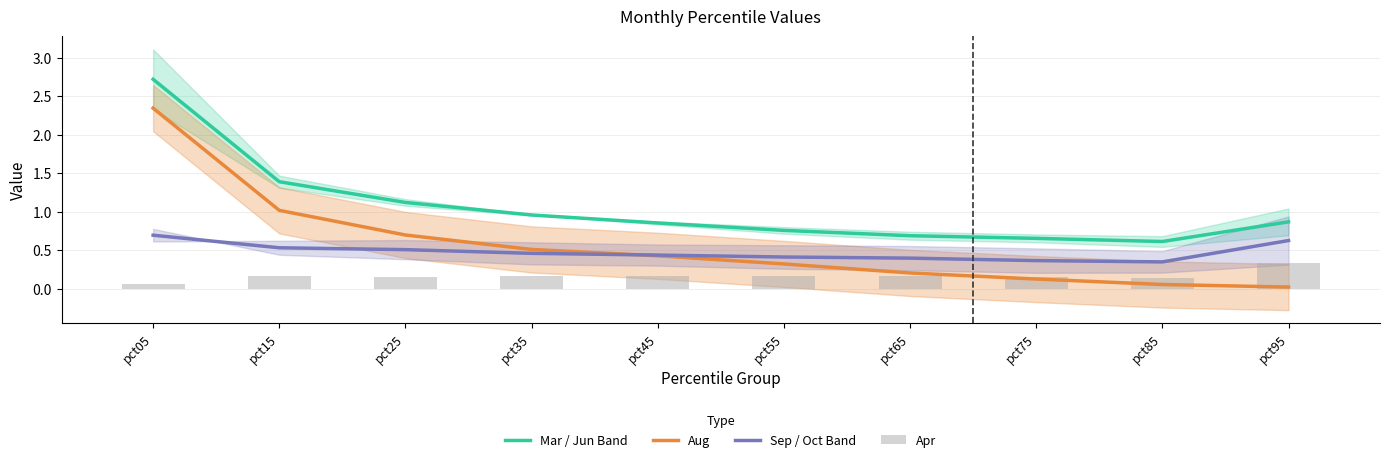

Reading left to right, list all the values displayed in this chart.

Mar / Jun Band: pct05=2.7	pct15=1.4	pct25=1.1	pct35=1.0	pct45=0.9	pct55=0.8	pct65=0.7	pct75=0.7	pct85=0.6	pct95=0.9
Aug: pct05=2.3	pct15=1.0	pct25=0.7	pct35=0.5	pct45=0.4	pct55=0.3	pct65=0.2	pct75=0.1	pct85=0.1	pct95=0.0
Sep / Oct Band: pct05=0.7	pct15=0.5	pct25=0.5	pct35=0.5	pct45=0.4	pct55=0.4	pct65=0.4	pct75=0.4	pct85=0.3	pct95=0.6
Apr: pct05=0.1	pct15=0.2	pct25=0.2	pct35=0.2	pct45=0.2	pct55=0.2	pct65=0.2	pct75=0.1	pct85=0.1	pct95=0.3